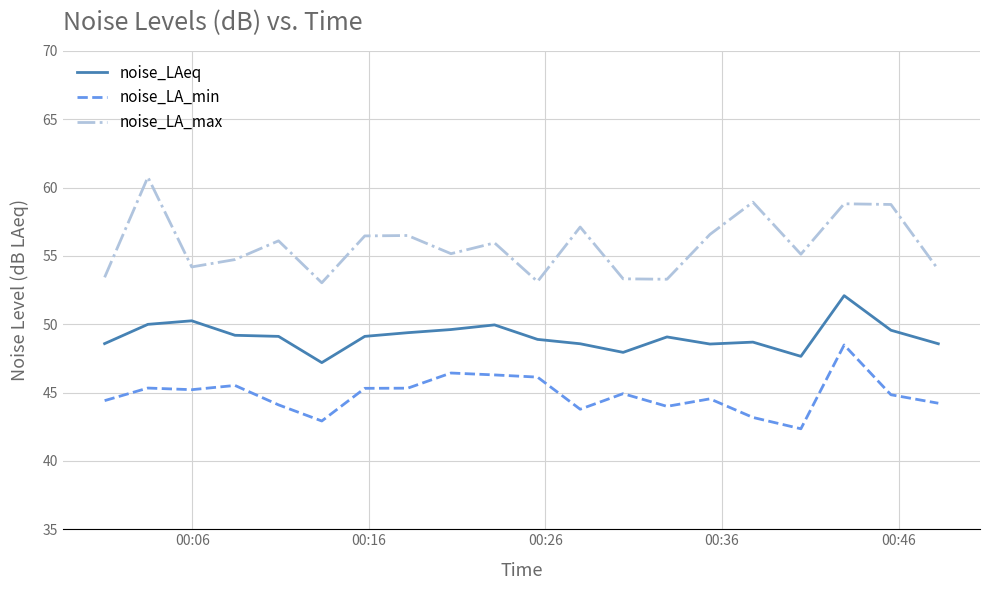

What is the average value of the noise_LAeq series?

49.1